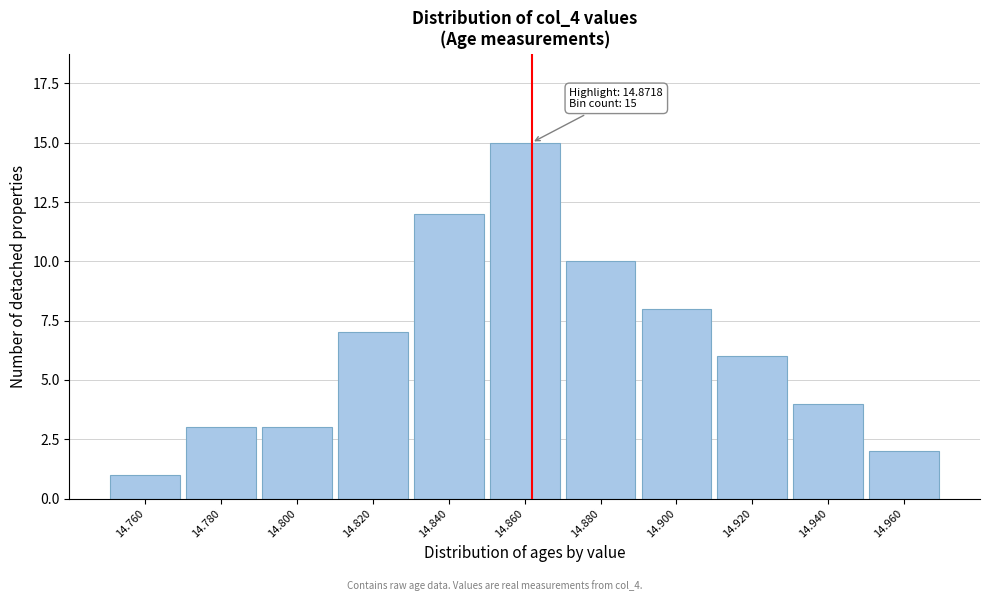

Reading left to right, list all the values displayed in this chart.

1	3	3	7	12	15	10	8	6	4	2